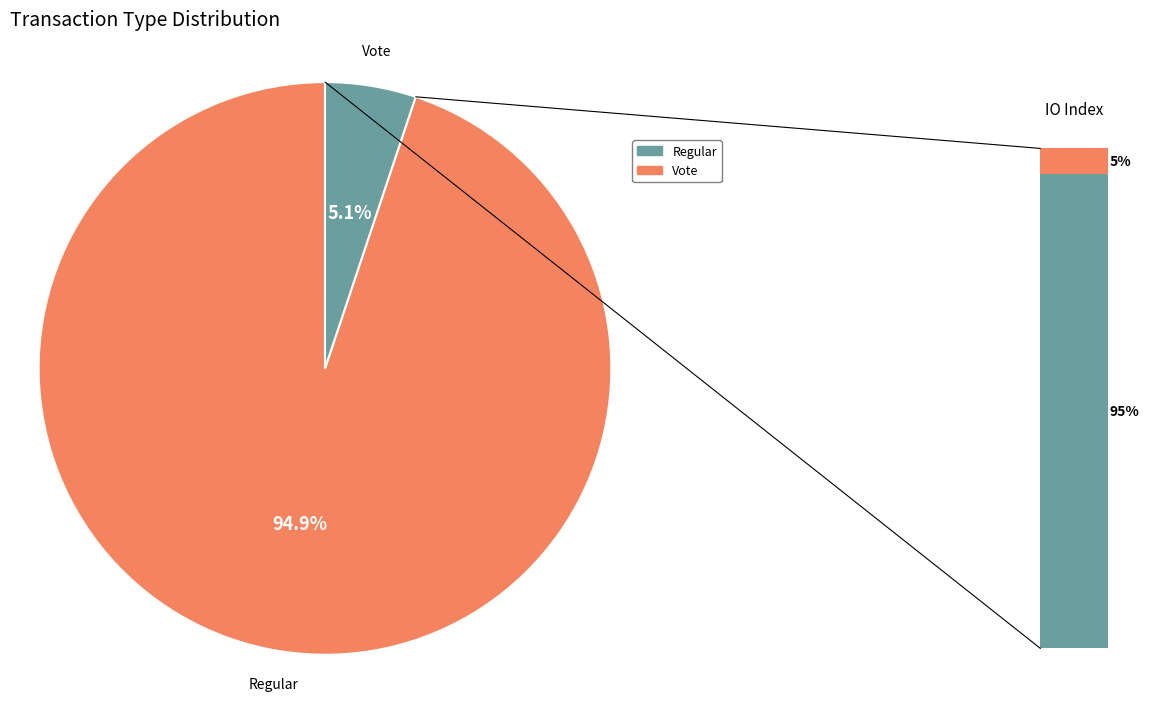

Which category has the smallest portion of the pie?

Vote